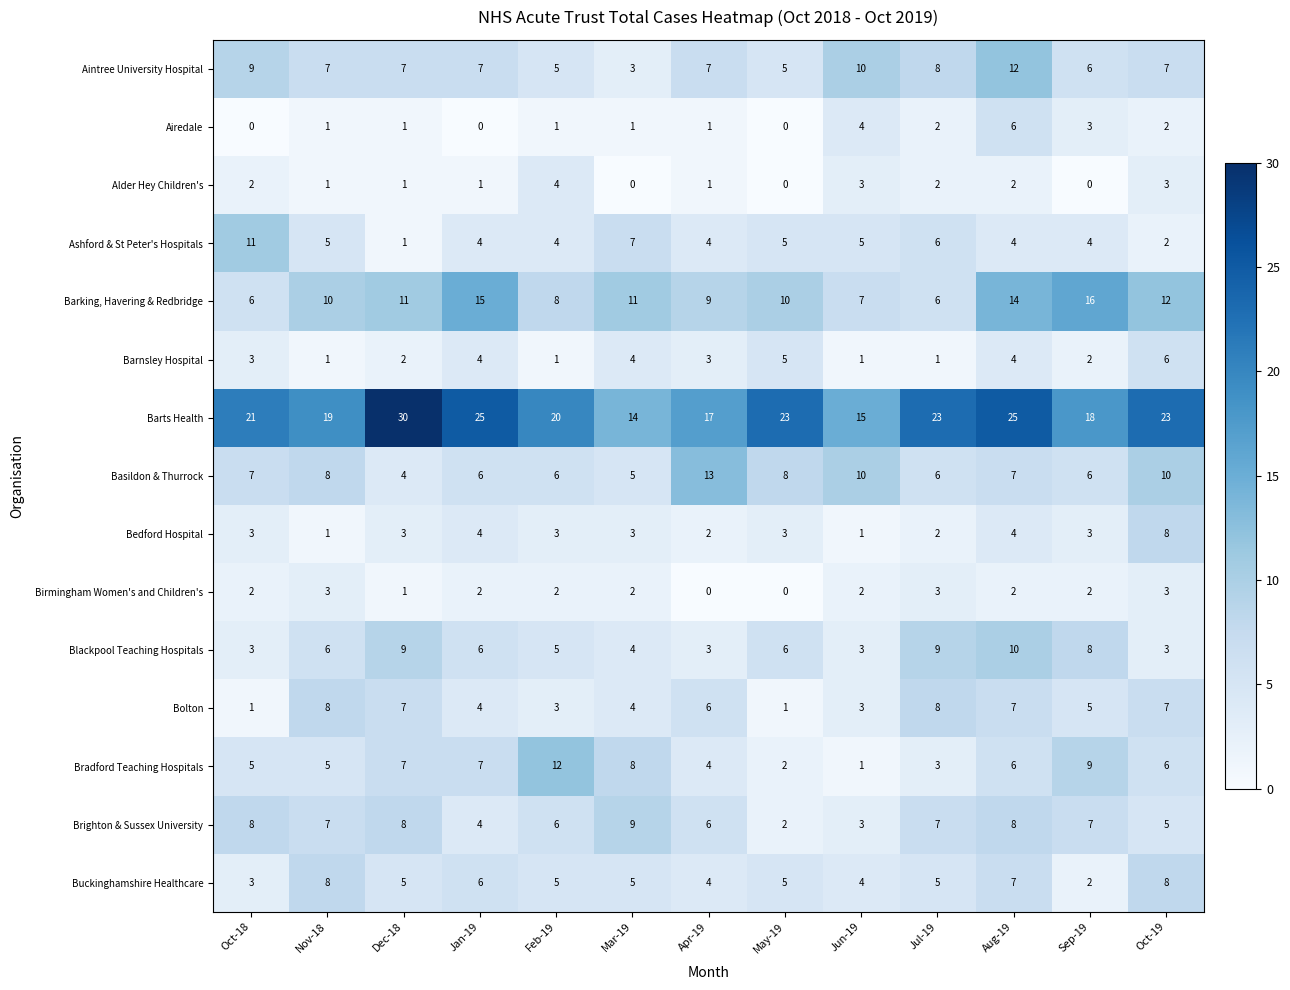

How many Bolton values are between 3 and 7?

9